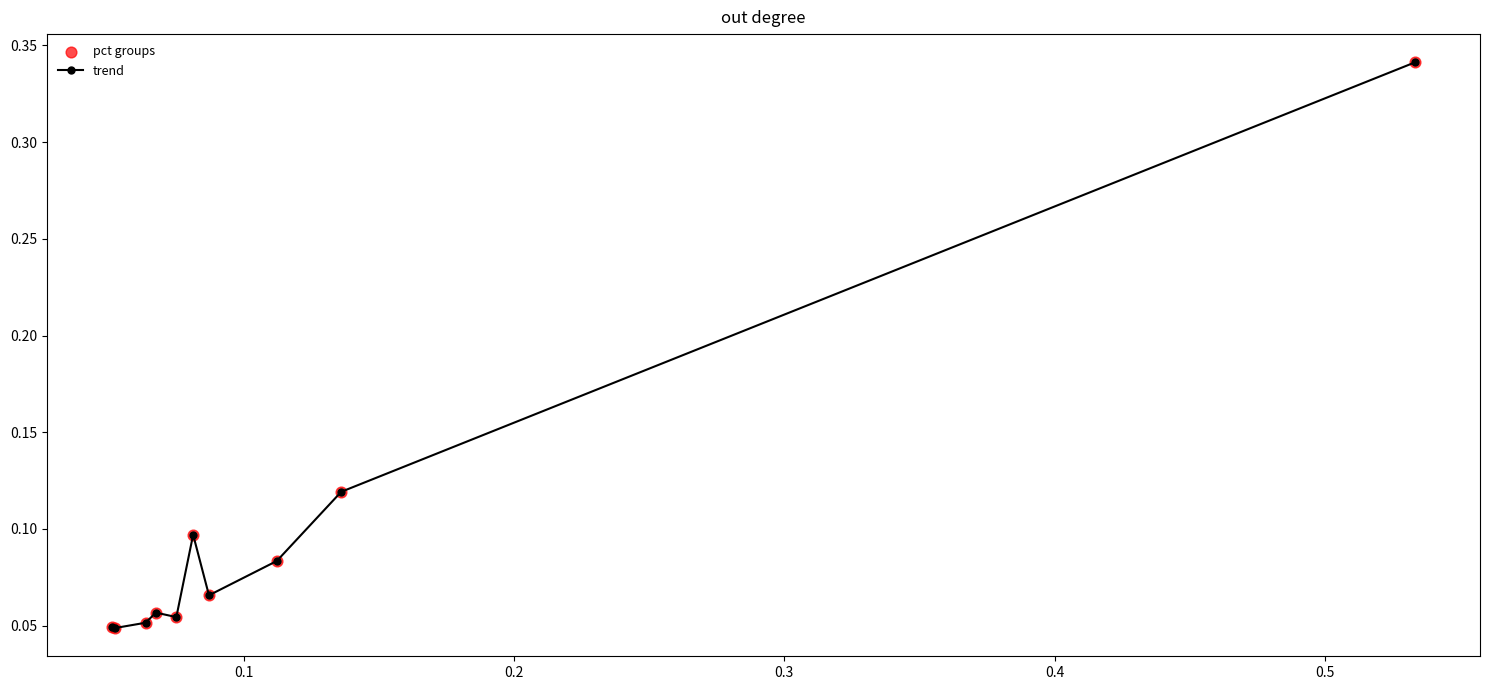

What is the sum of all values?

1.0